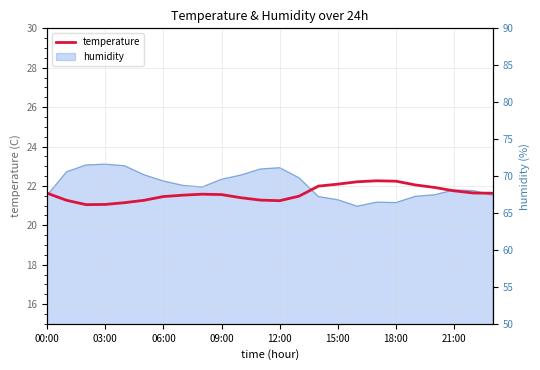

What is the sum of all values?

518.8